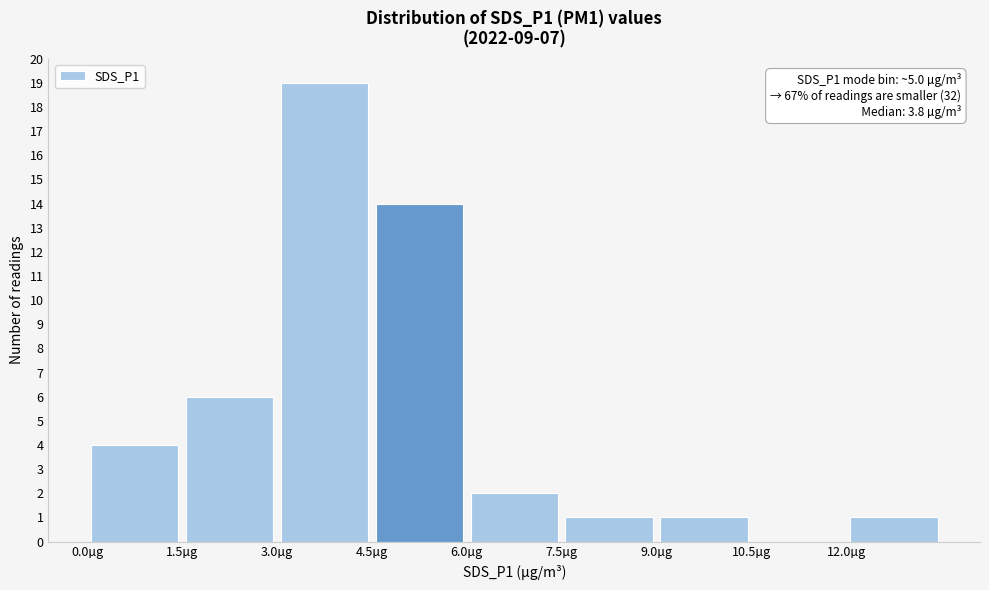

Over which range of the x-axis is the bar tallest?

3.0 to 4.5